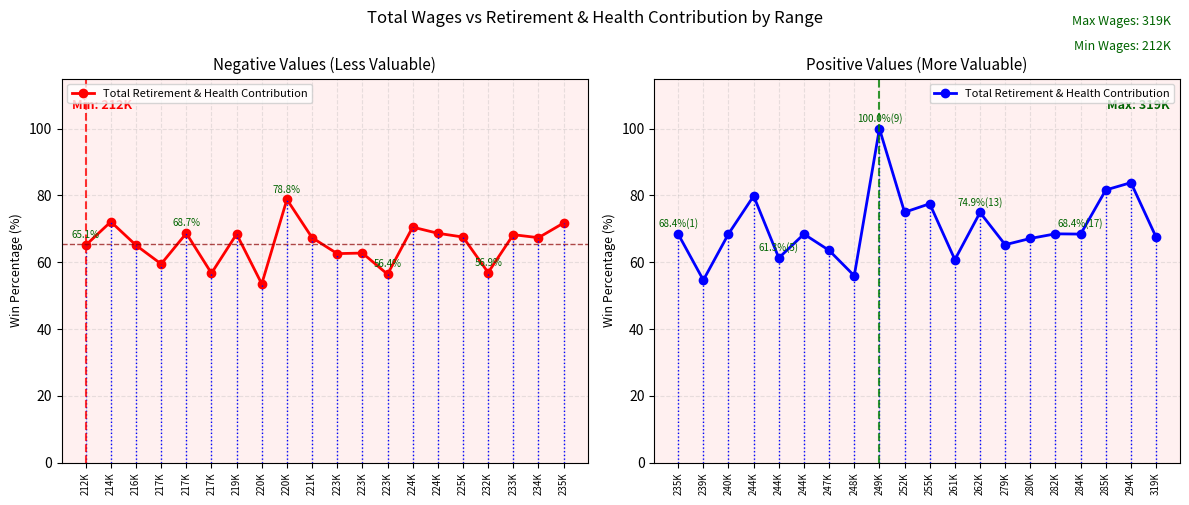

How many lines are shown in the chart?

1